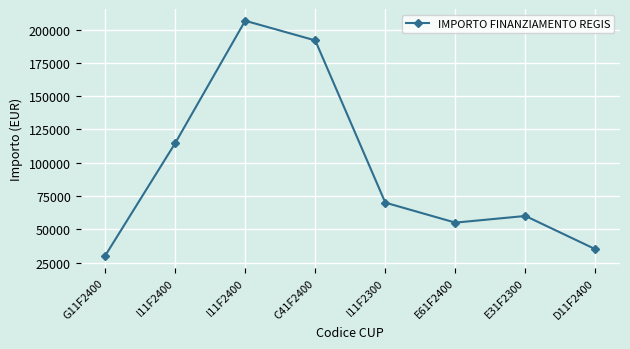

Is it true that the value at D11F2400 is 51620?

False